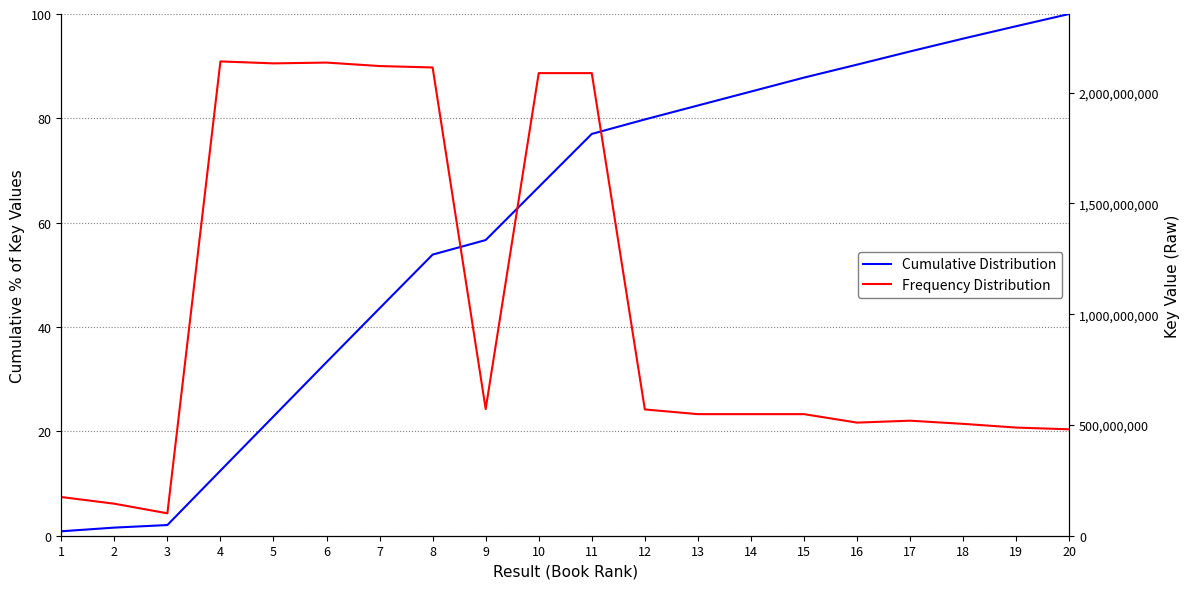

Rank the categories by Cumulative Distribution value from highest to lowest.

20, 19, 18, 17, 16, 15, 14, 13, 12, 11, 10, 9, 8, 7, 6, 5, 4, 3, 2, 1